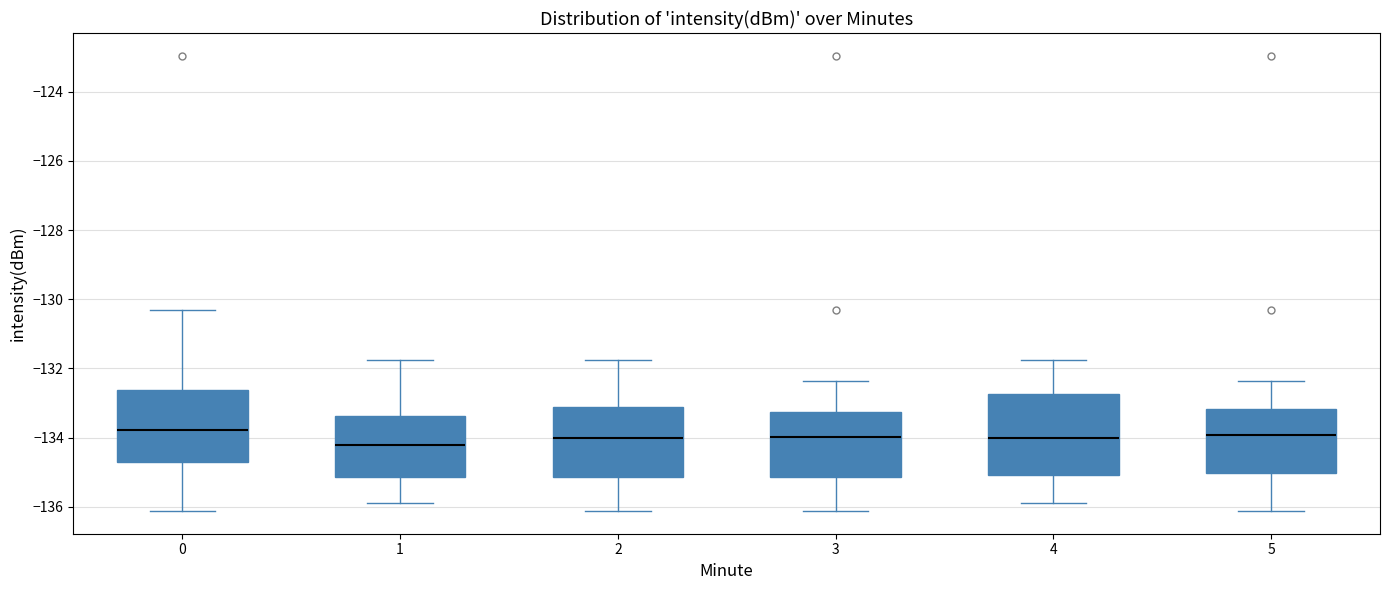

Reading left to right, transcribe this box plot: for each box, give where its median line is, the range the box spans, and where its two whiskers end, as read against the y-axis. The values are not printed on the chart, so give them approximately, as read against the axis.

0: median -133.8, box -134.6 to -132.6, whiskers -136.2 to -130.4
1: median -134.2, box -135.2 to -133.4, whiskers -135.8 to -131.8
2: median -134.0, box -135.2 to -133.2, whiskers -136.2 to -131.8
3: median -134.0, box -135.2 to -133.2, whiskers -136.2 to -132.4
4: median -134.0, box -135.0 to -132.8, whiskers -135.8 to -131.8
5: median -134.0, box -135.0 to -133.2, whiskers -136.2 to -132.4